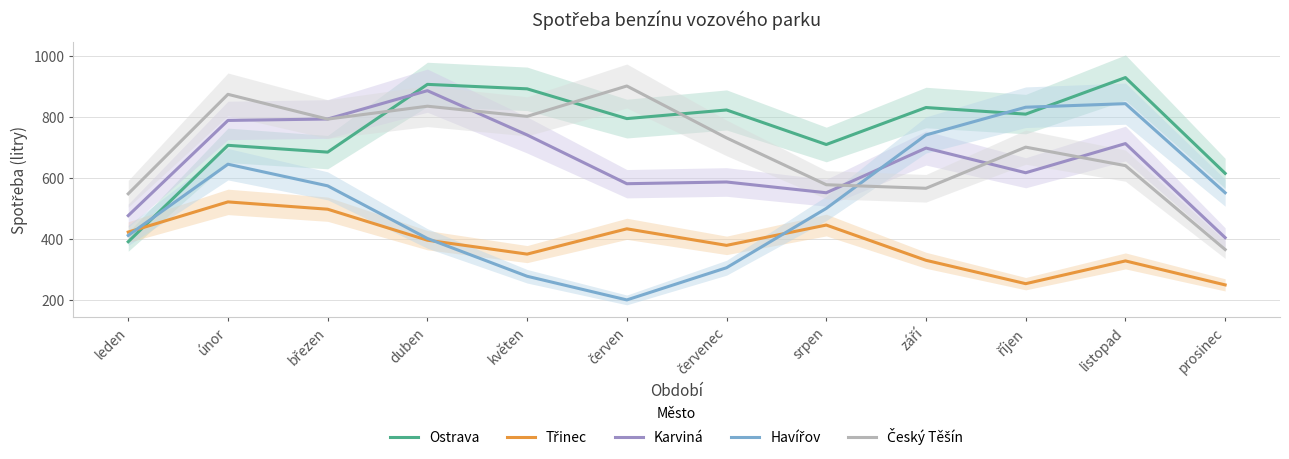

In Ostrava, how many points are lower than both neighbors (excluding endpoints)?

4